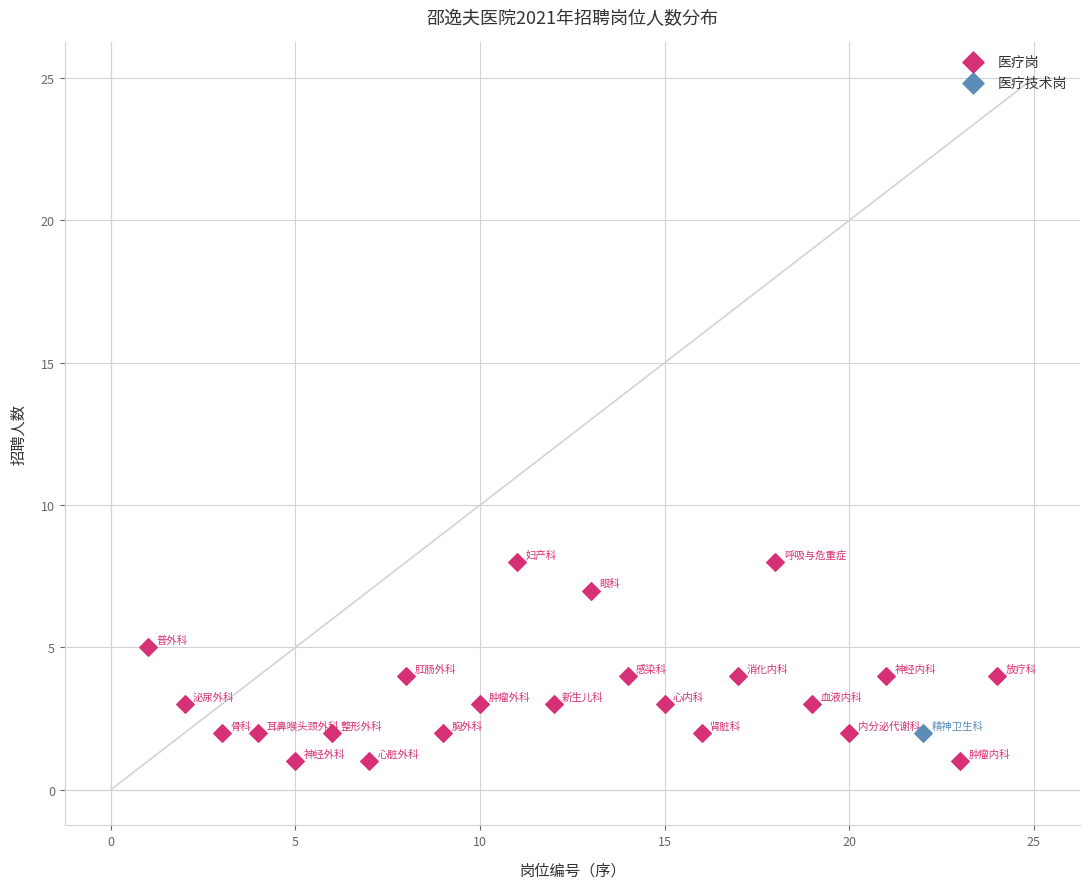

What are all the series names shown in the legend?

医疗岗, 医疗技术岗